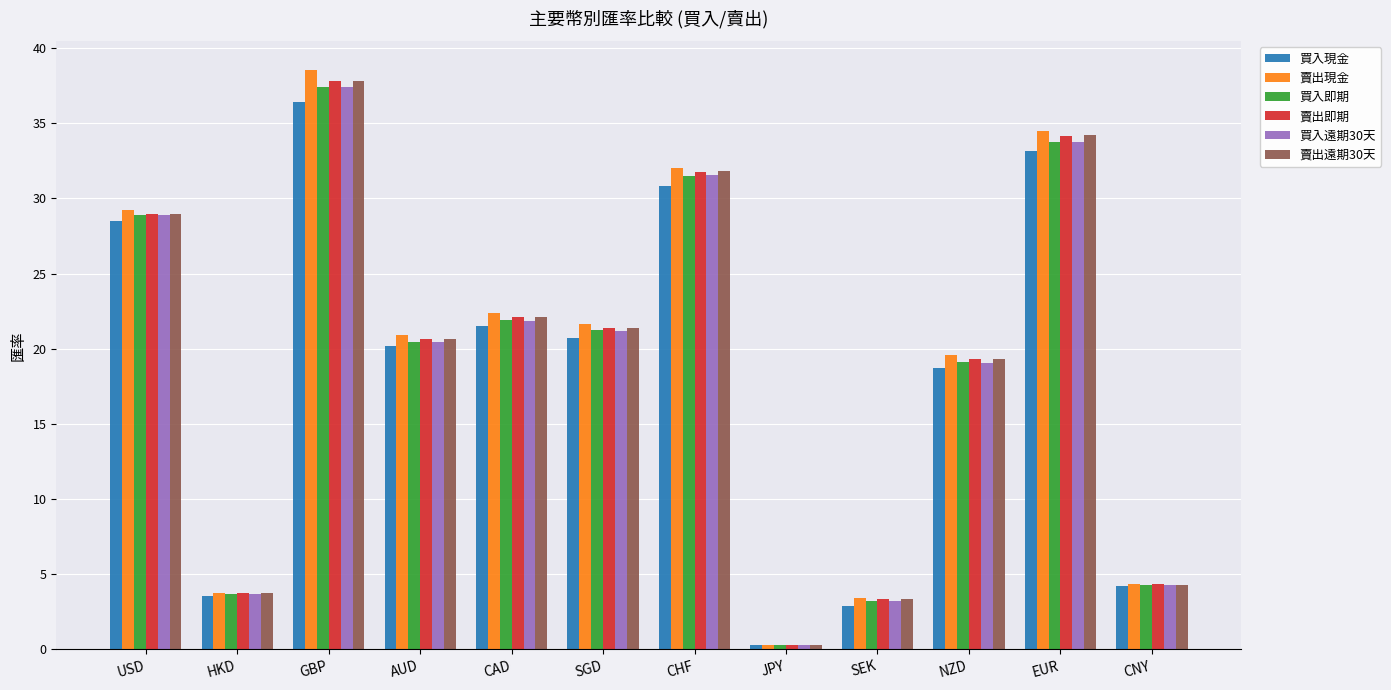

What is the sum of all 買入遠期30天 values?

225.6